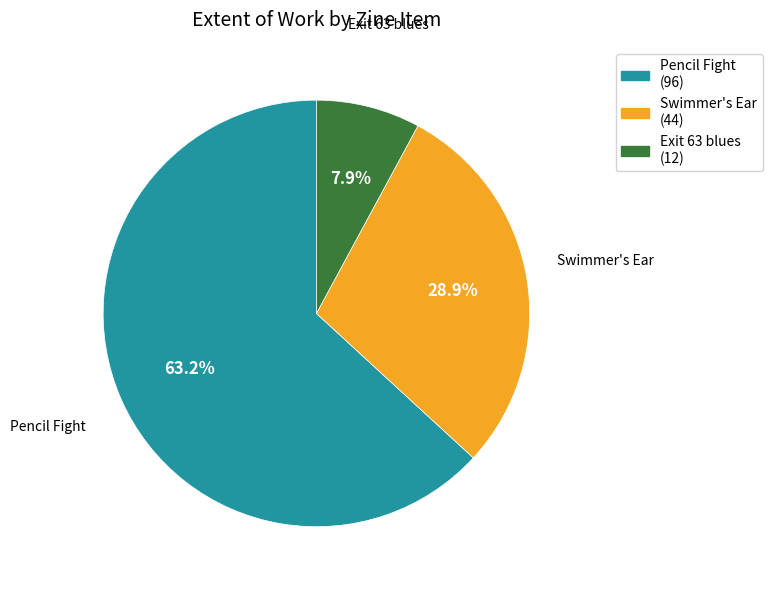

Between Exit 63 blues (12) and Pencil Fight (96), which is larger?

Pencil Fight (96)